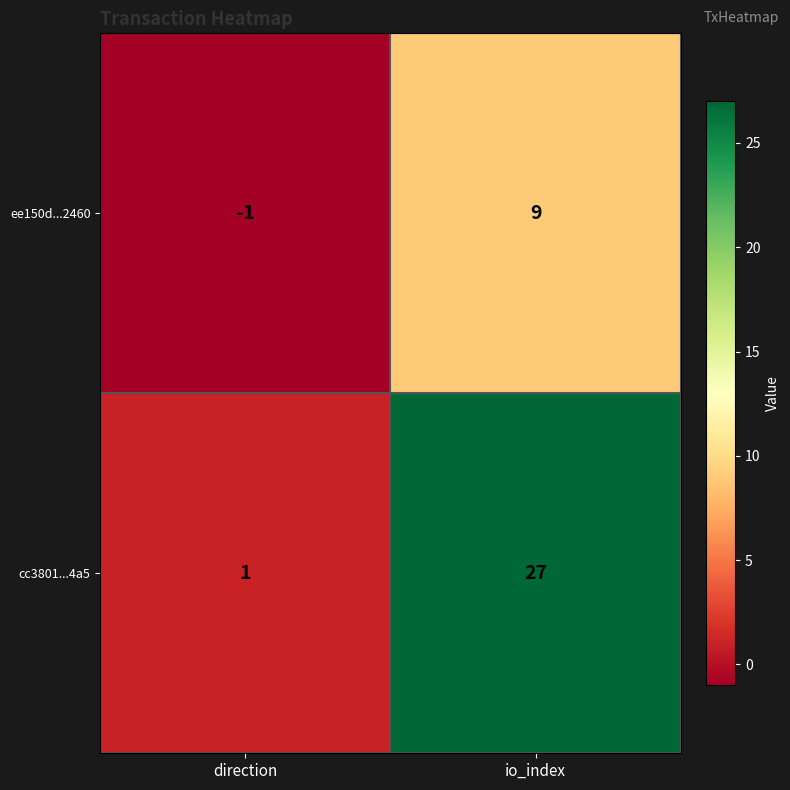

The value of cc3801...4a5 at direction is 1. True or false?

True